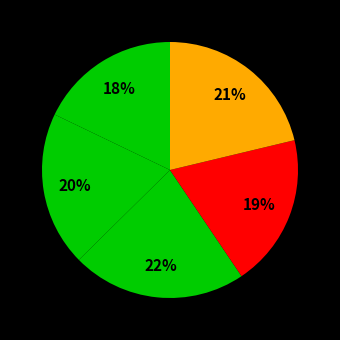

How many segments does this pie chart have?

5